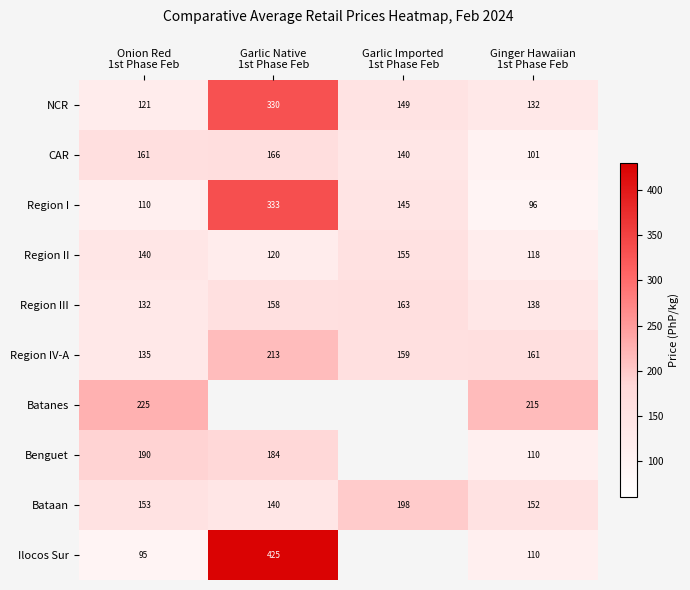

How many data points in Region III are less than 158?

2